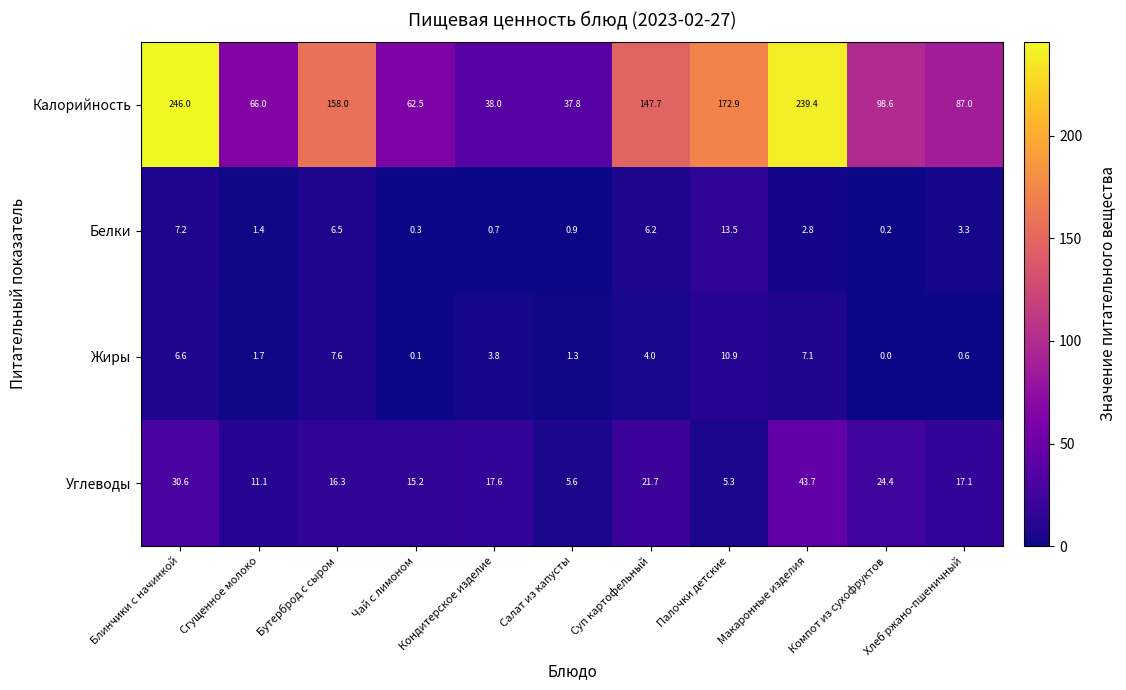

What is the maximum value shown in the chart?

246.0